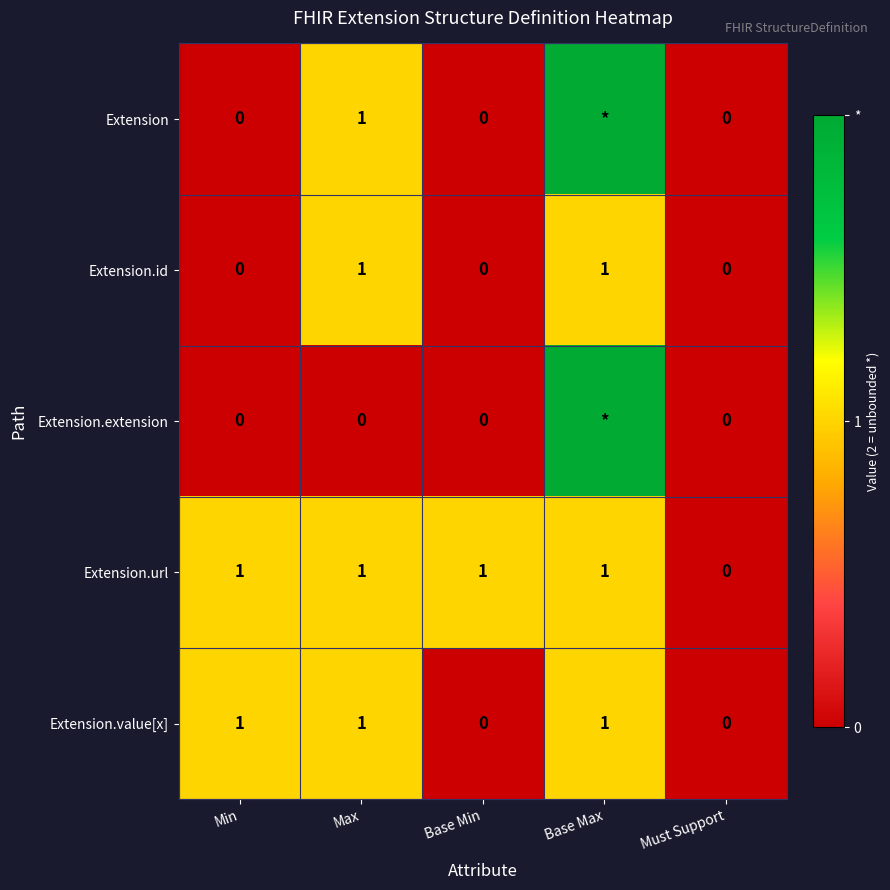

At which label is Extension.url closest to 0?

Must Support